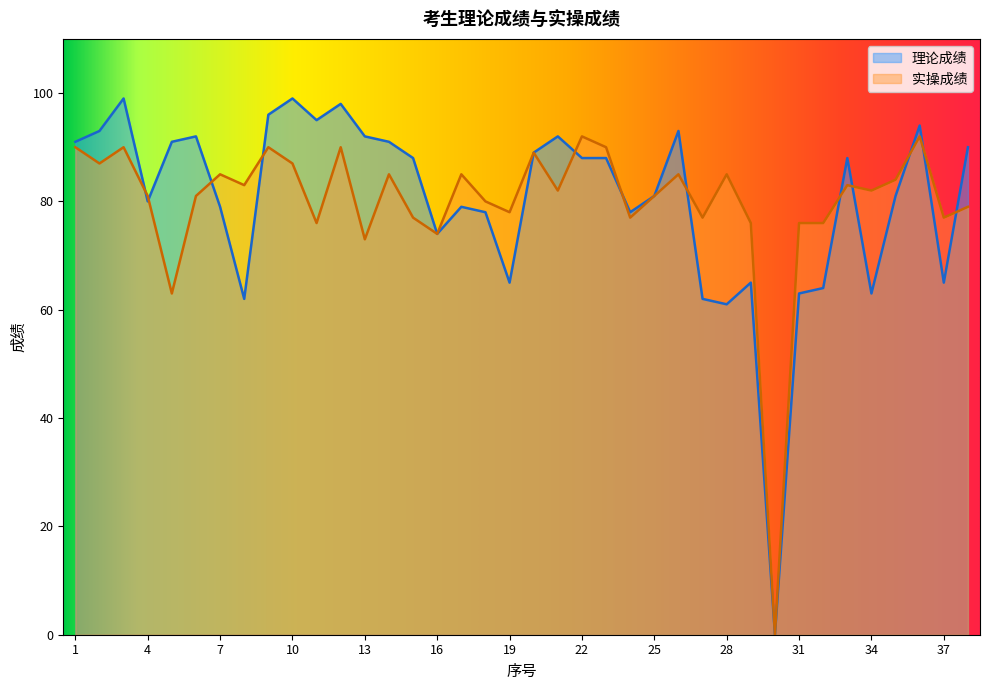

How many lines are shown in the chart?

2